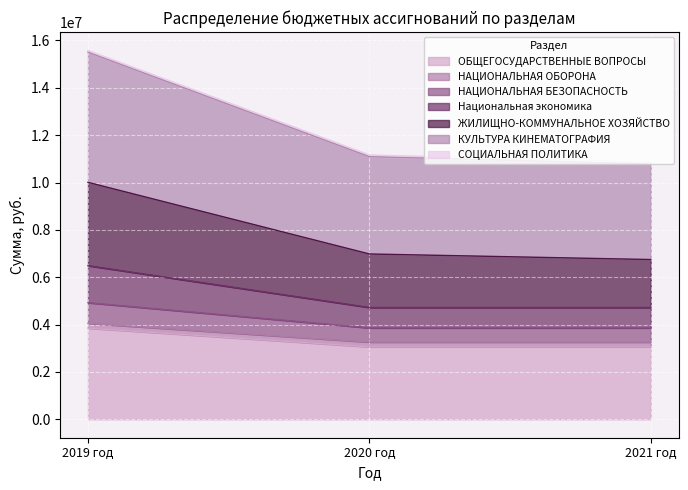

What is the average value of the ОБЩЕГОСУДАРСТВЕННЫЕ ВОПРОСЫ series?

3323815.0